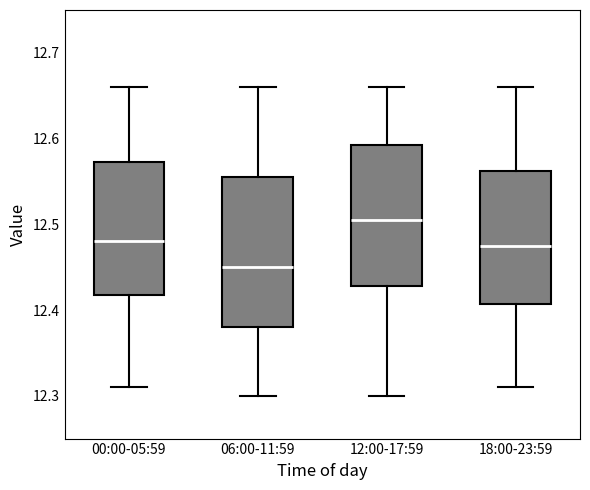

Where does the median line of the box for 12:00-17:59 sit on the y-axis? The values are not printed on the chart, so give them approximately, as read against the axis.

12.51